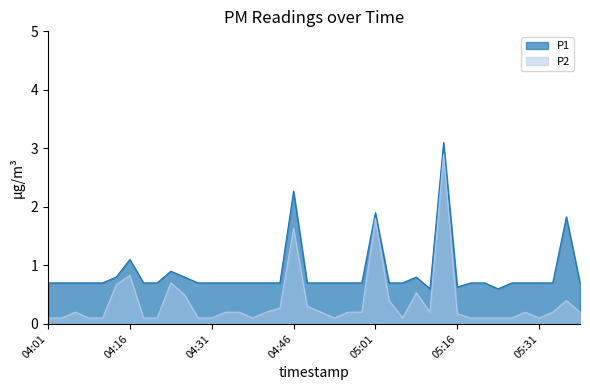

At 04:09, list the series in order from smallest to largest.

P2, P1